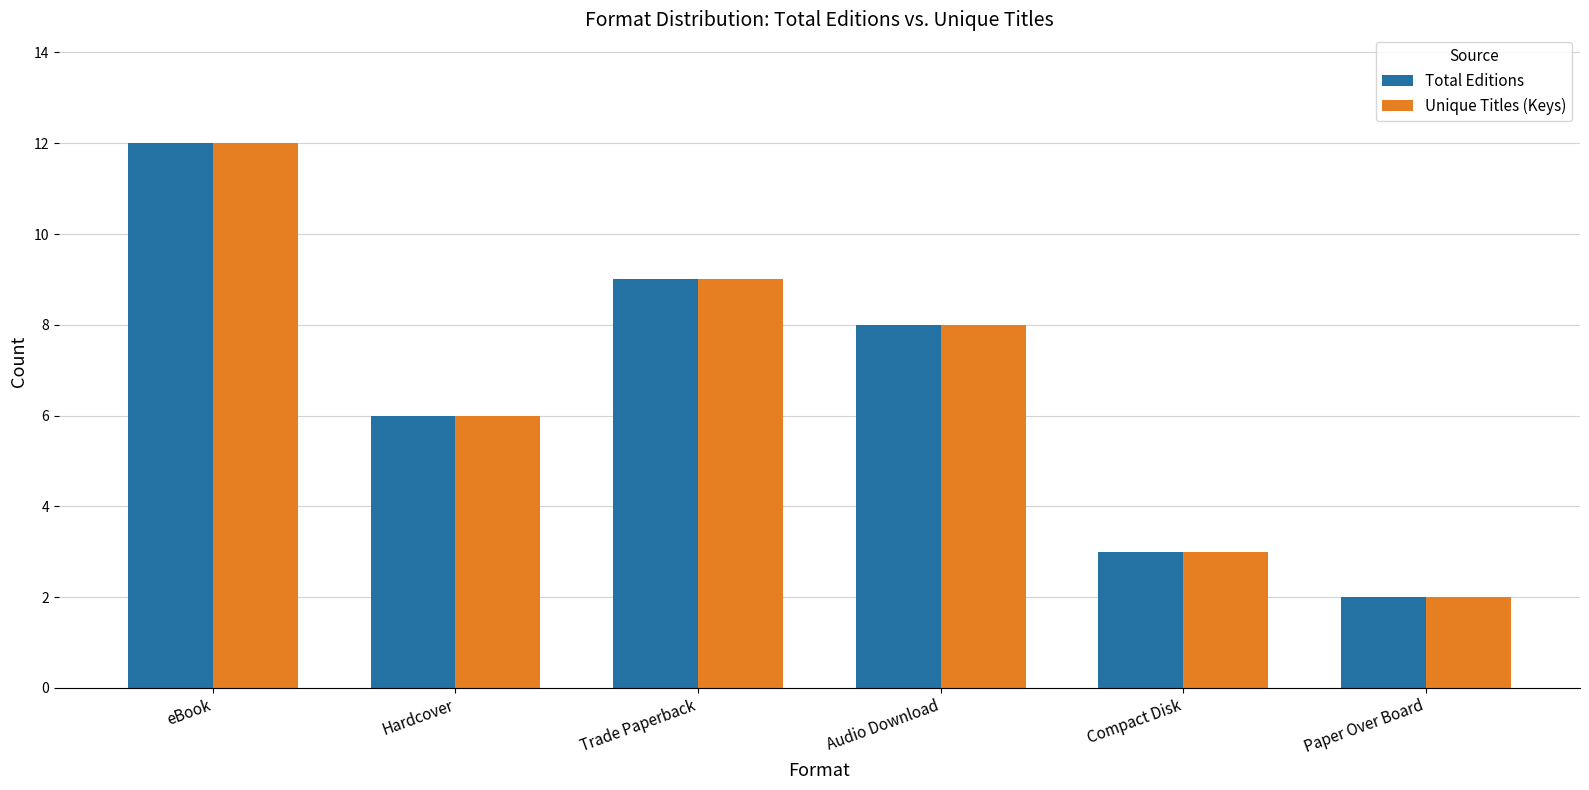

What is the maximum value shown in the chart?

12